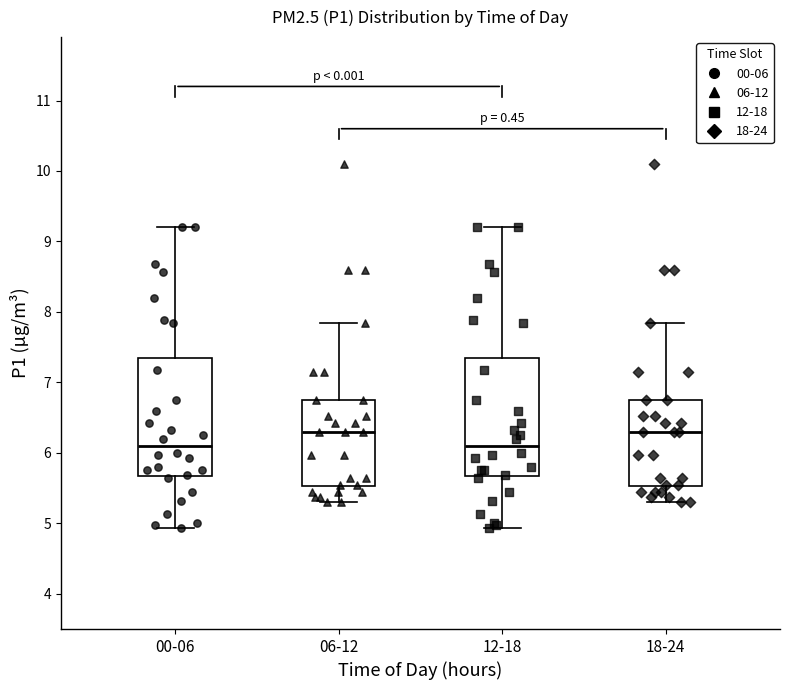

Reading left to right, transcribe this box plot: for each box, give where its median line is, the range the box spans, and where its two whiskers end, as read against the y-axis. The values are not printed on the chart, so give them approximately, as read against the axis.

00-06: median 6.1, box 5.7 to 7.3, whiskers 4.9 to 9.2
06-12: median 6.3, box 5.5 to 6.8, whiskers 5.3 to 7.9
12-18: median 6.1, box 5.7 to 7.3, whiskers 4.9 to 9.2
18-24: median 6.3, box 5.5 to 6.8, whiskers 5.3 to 7.9